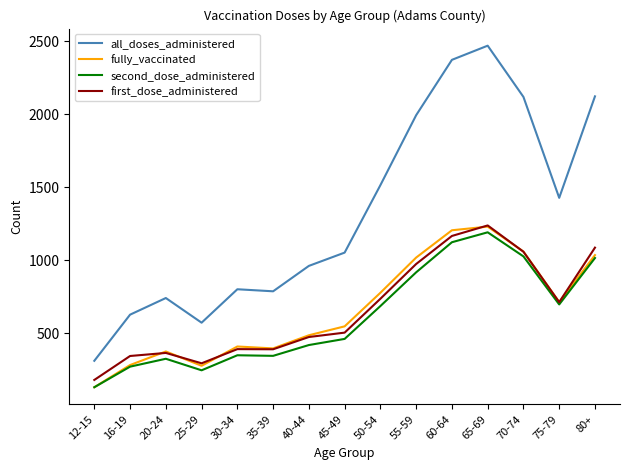

True or false: second_dose_administered and all_doses_administered cross at least once.

False